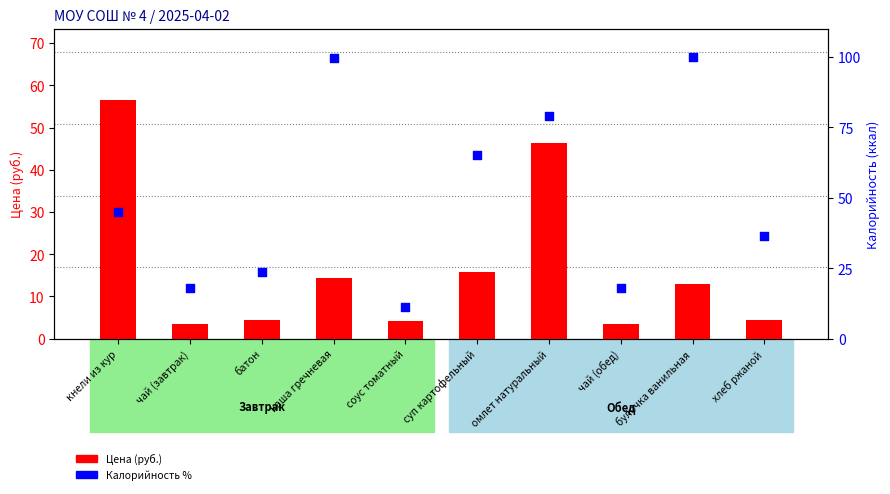

Is the value of Калорийность % at суп картофельный greater than the value of Цена (руб.) at омлет натуральный?

Yes